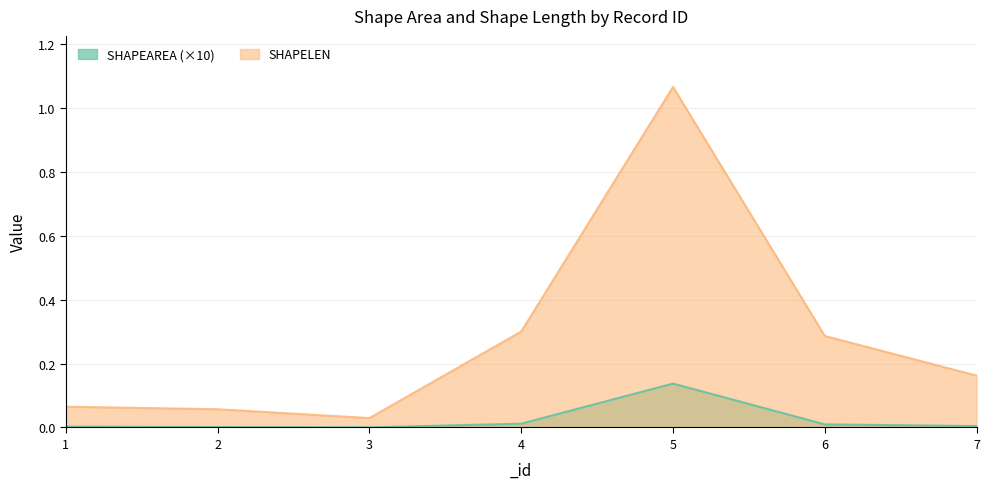

At how many categories does at least one series exceed 0?

7